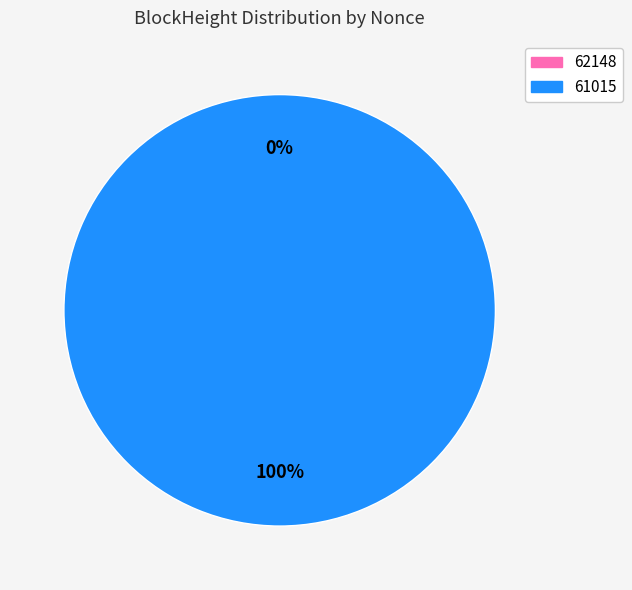

How many segments does this pie chart have?

2